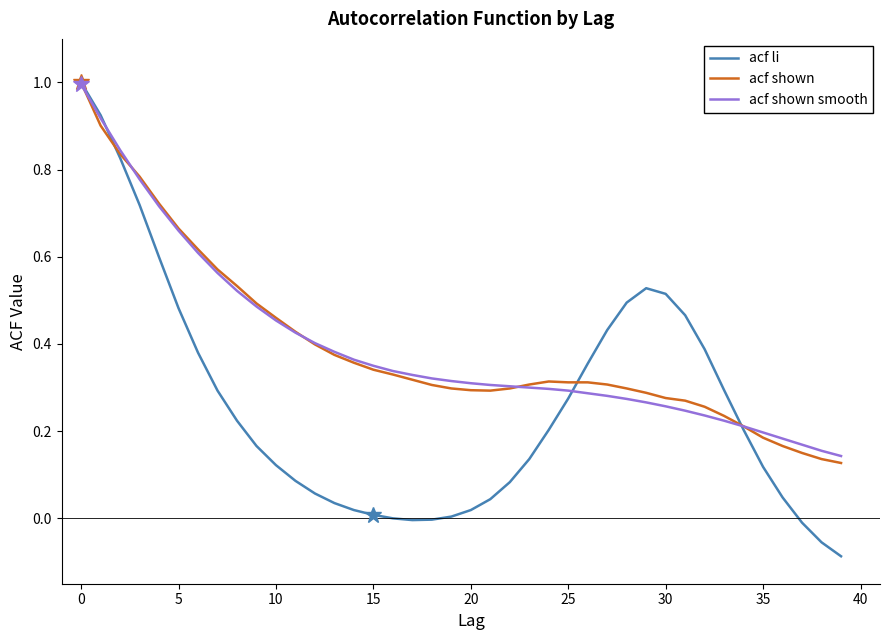

What is the maximum value for acf li?

1.0